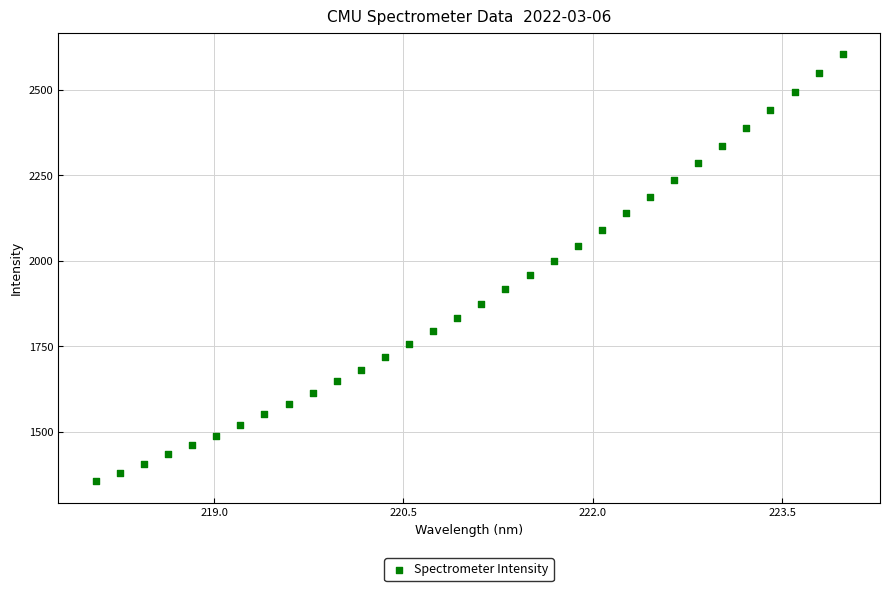

What is the range of Y values (max minus min)?

1248.8